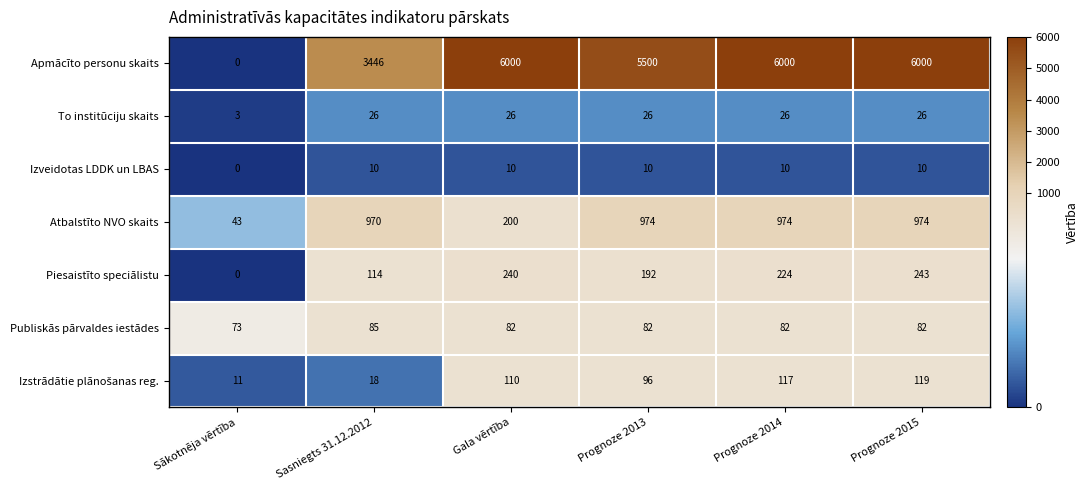

What is the difference between the maximum and second lowest values in the Piesaistīto speciālistu series?

129